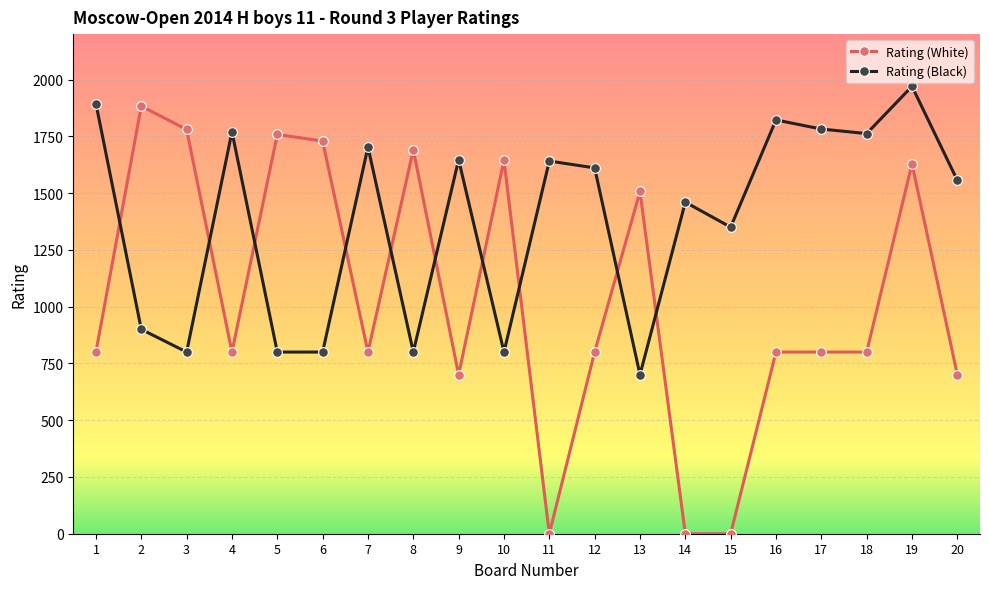

What is the total value across all series at 18?

2562